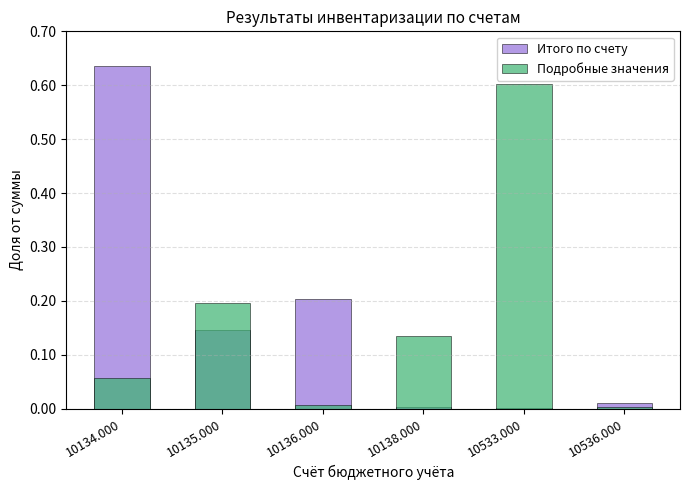

Reading left to right, extract all data points from this chart.

Итого по счету: 0.6	0.1	0.2	0.0	0.0	0.0
Подробные значения: 0.1	0.2	0.0	0.1	0.6	0.0